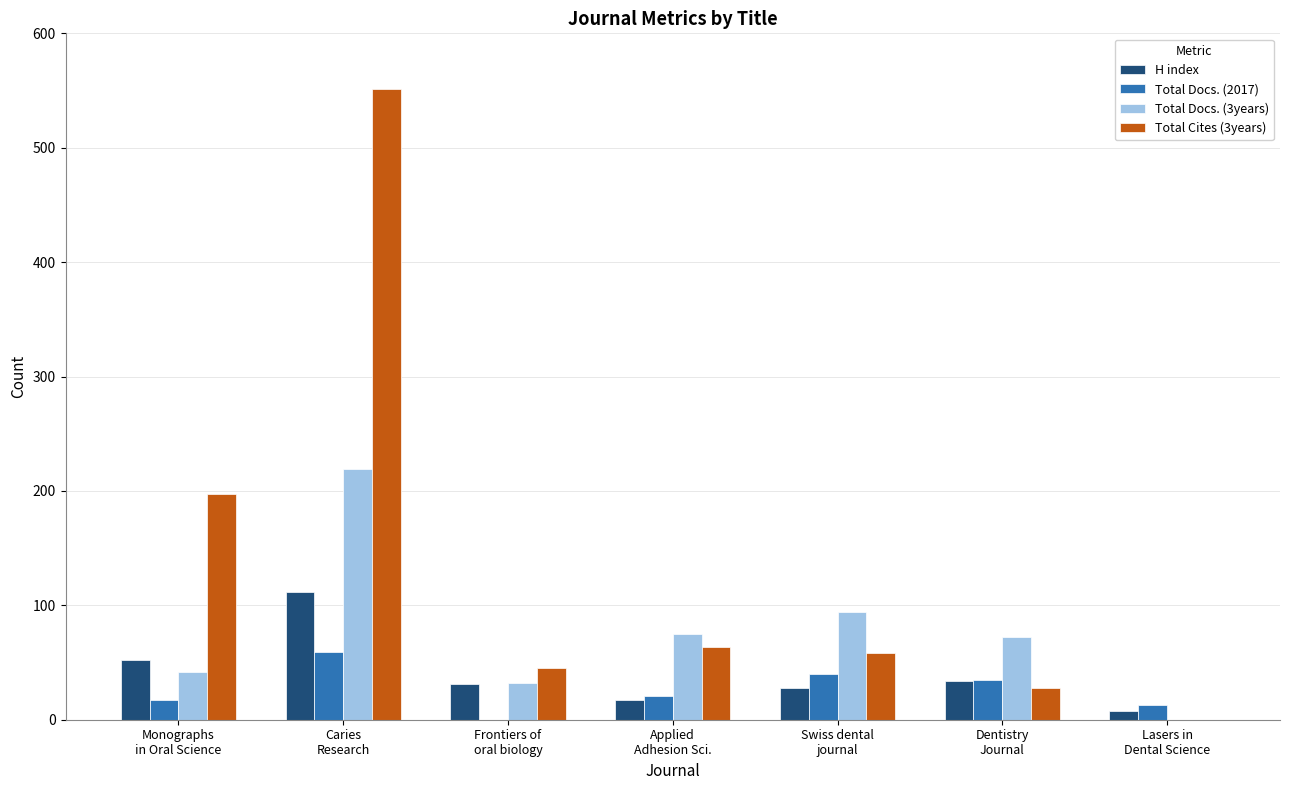

What is the maximum value shown in the chart?

551